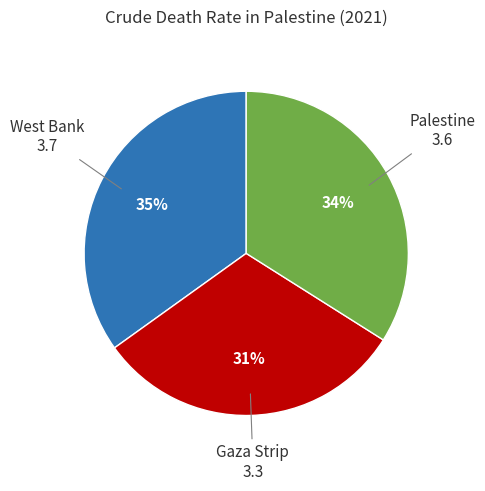

To the nearest percent, what portion does Gaza Strip represent?

31%